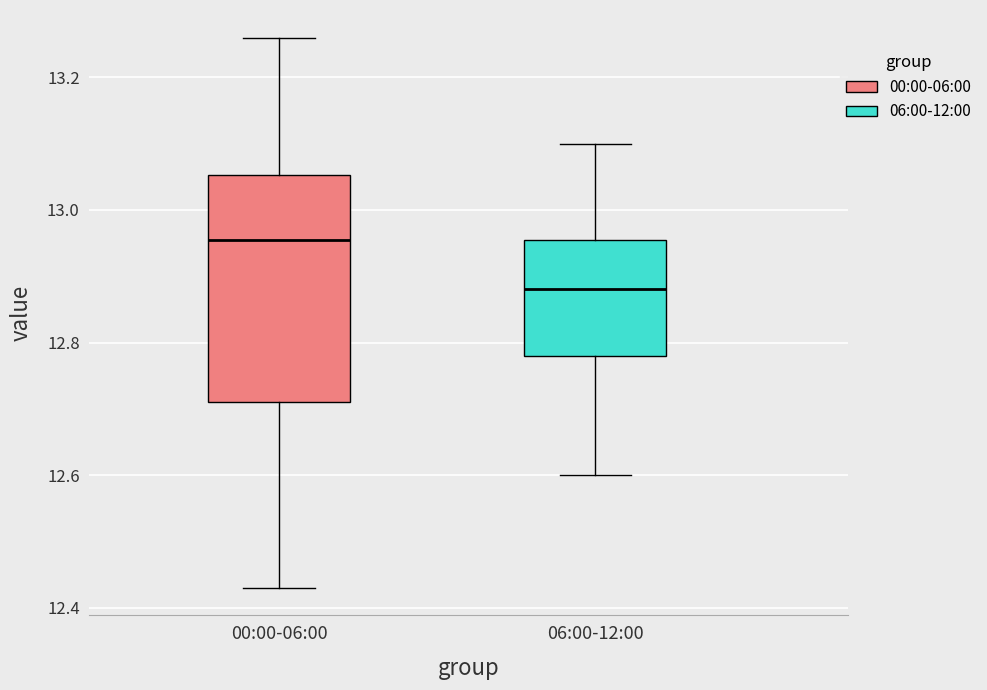

Where is the upper edge of the box for 00:00-06:00 on the y-axis? The values are not printed on the chart, so give them approximately, as read against the axis.

13.06